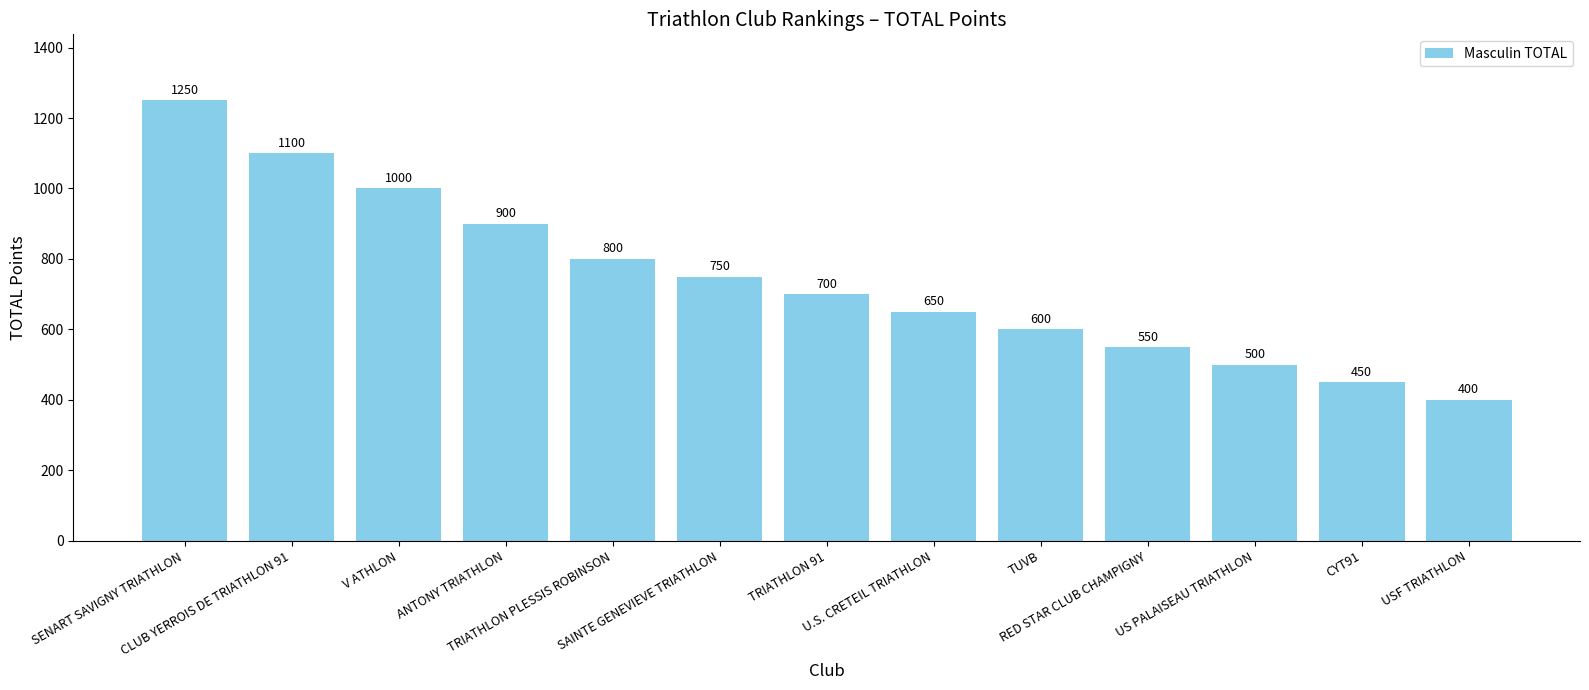

What is the difference between the values at SAINTE GENEVIEVE TRIATHLON and RED STAR CLUB CHAMPIGNY?

200